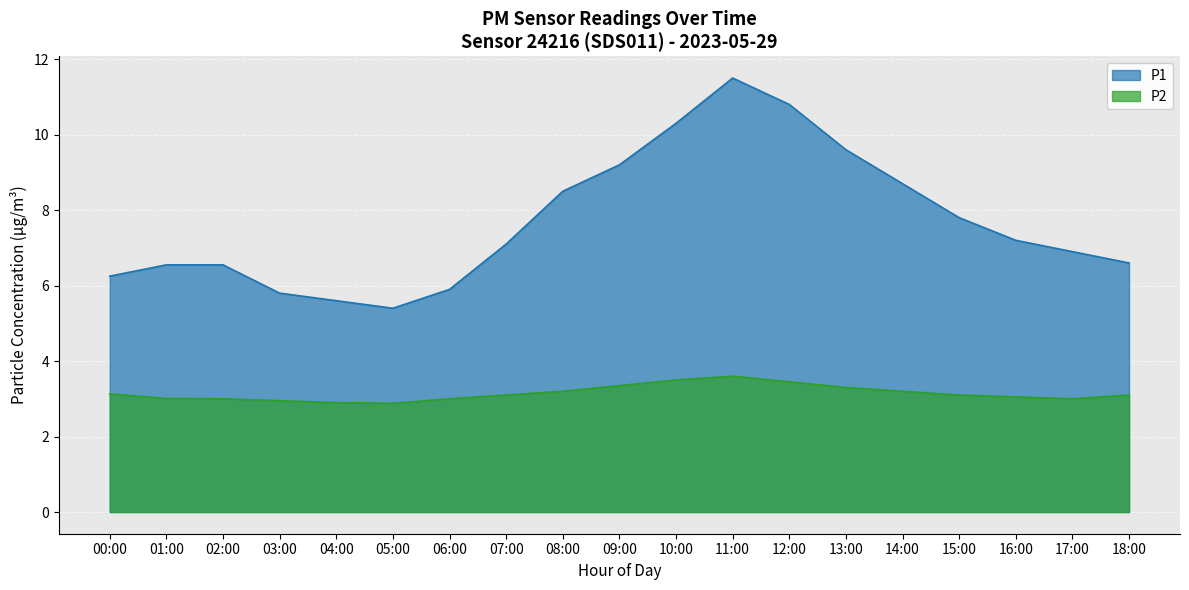

In P1, how many points are lower than both neighbors (excluding endpoints)?

1